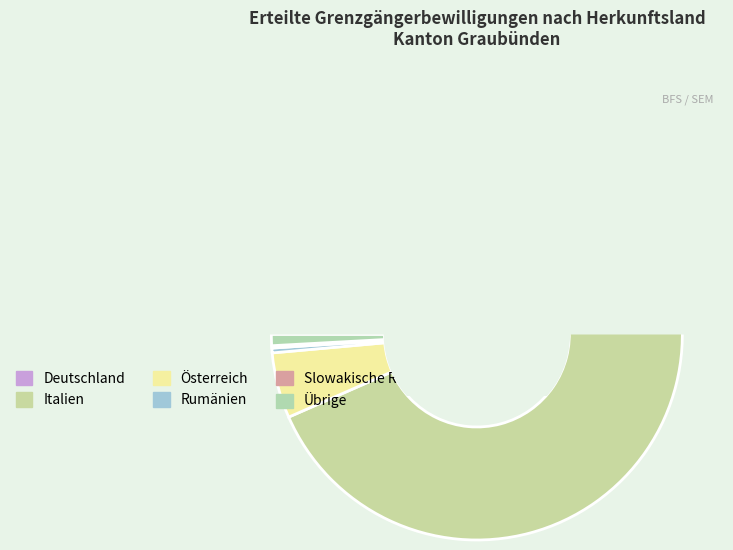

To the nearest percent, what is the average slice percentage?

17%